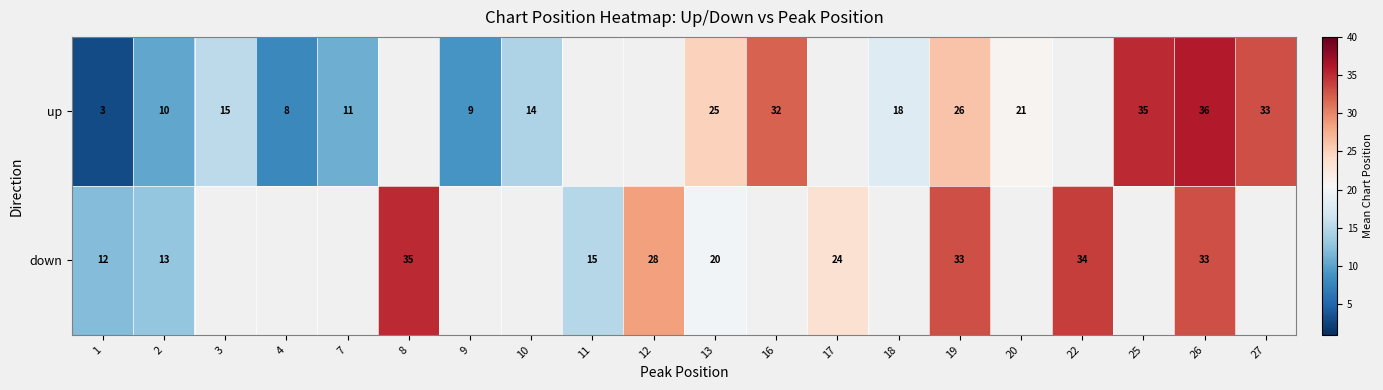

True or false: down has a value of 22 at 26.

False